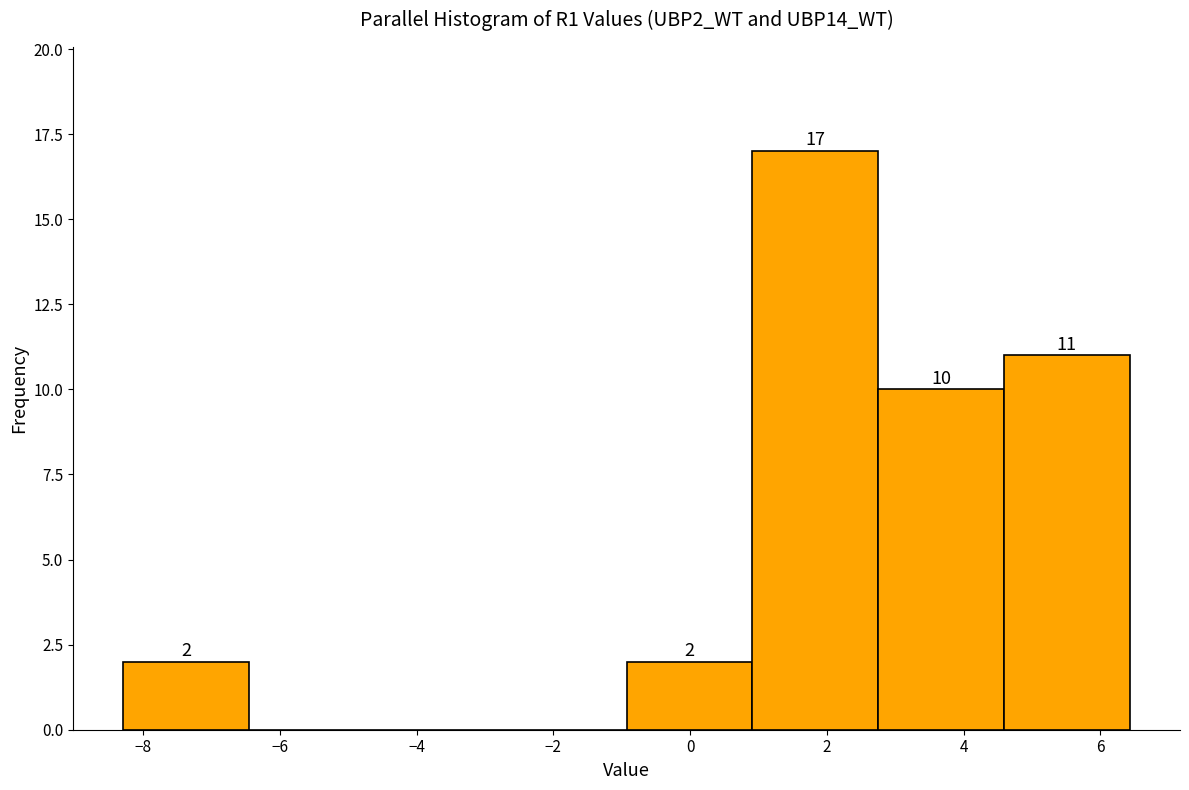

Which range on the x-axis has the tallest bar?

1.0 to 2.8